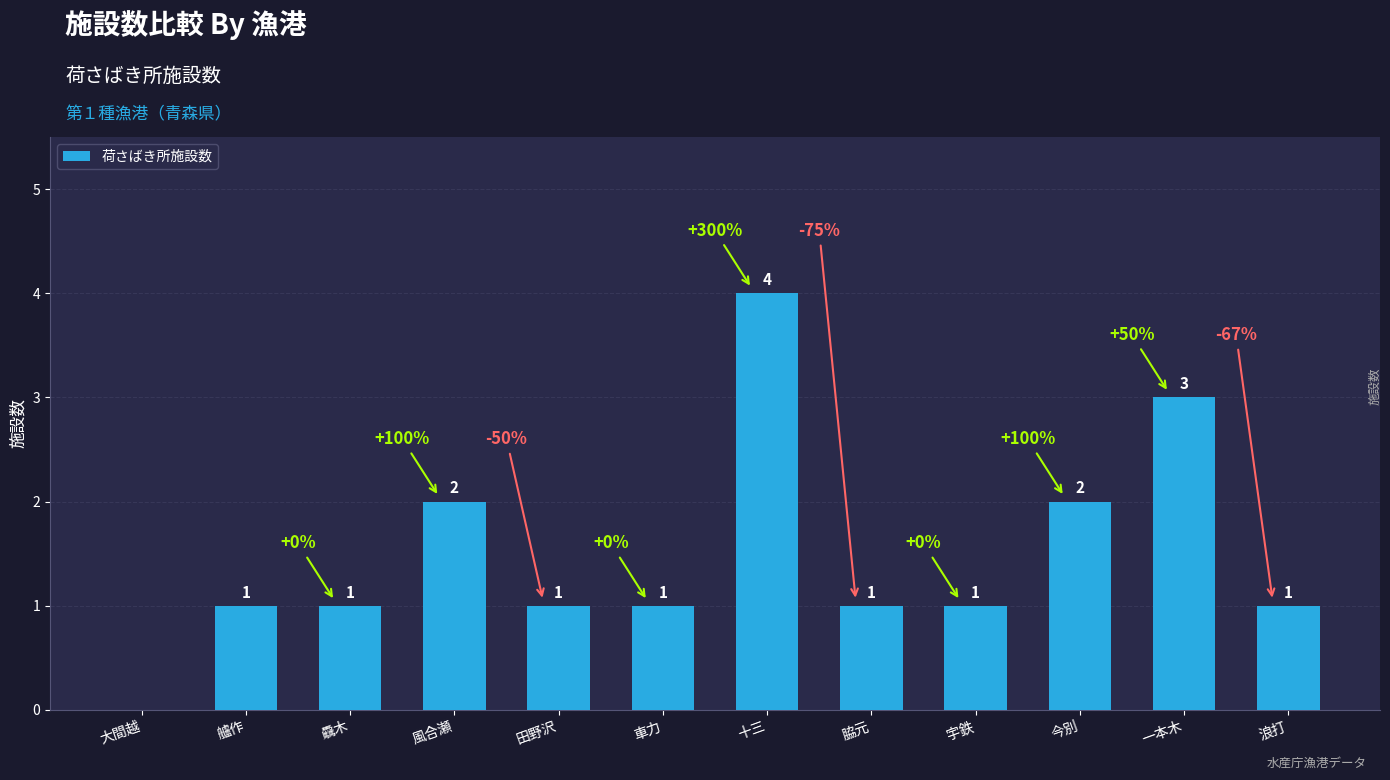

The value at 田野沢 is 0. True or false?

False